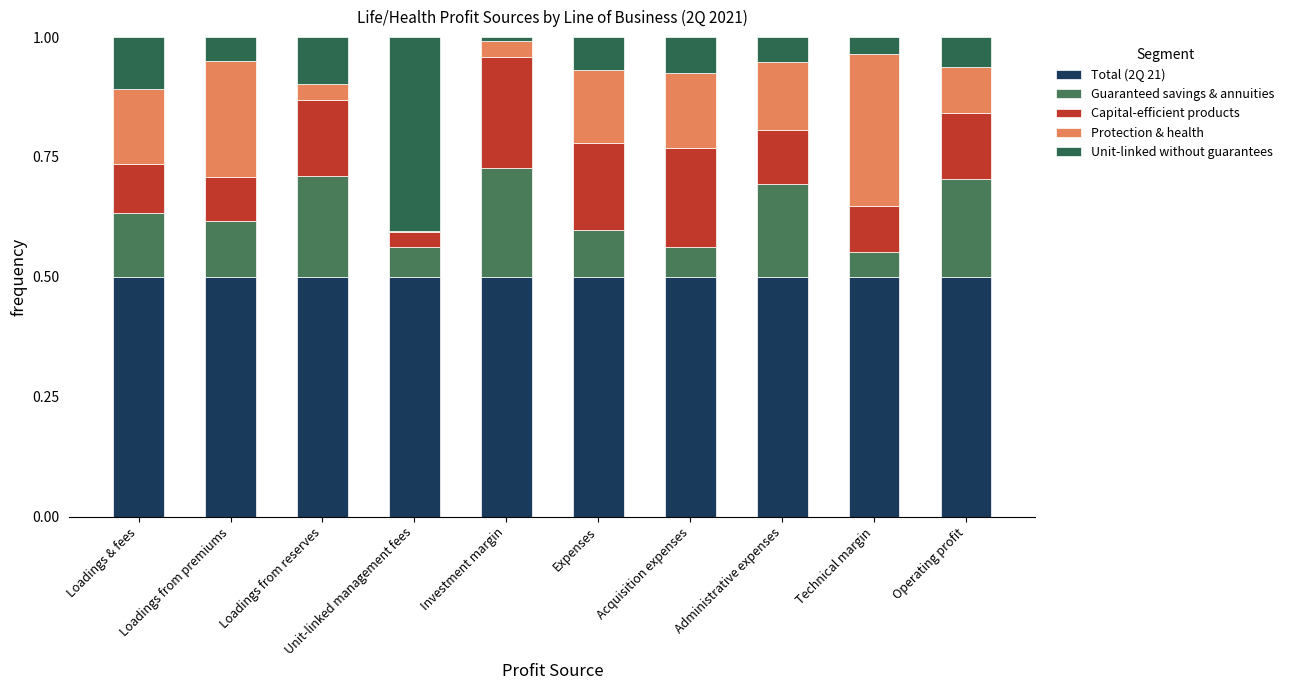

How many series are shown in this chart?

5